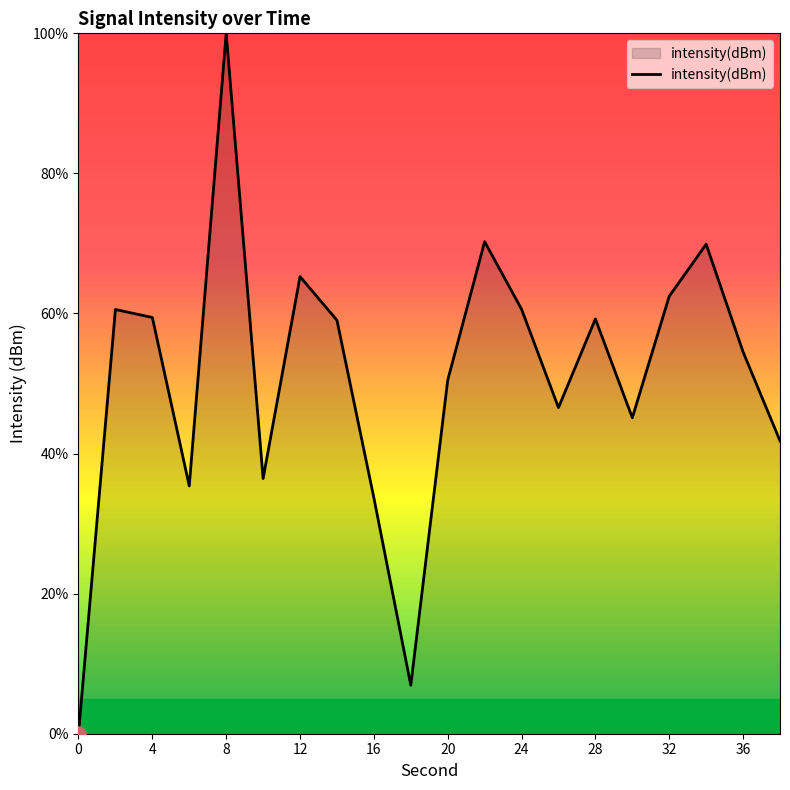

What is the maximum value shown in the chart?

100.0